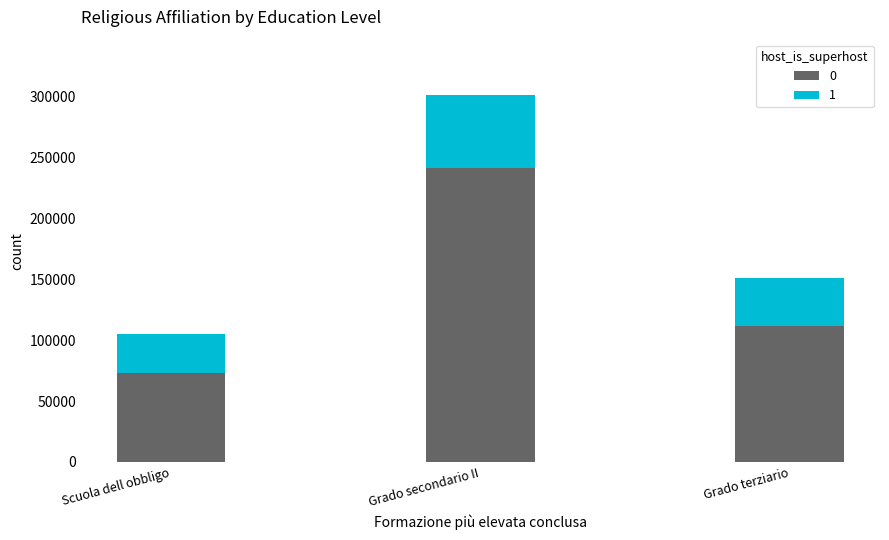

Reading left to right, list the values for the 0 series.

Scuola dell obbligo=72601.7	Grado secondario II=240745.7	Grado terziario=111149.6